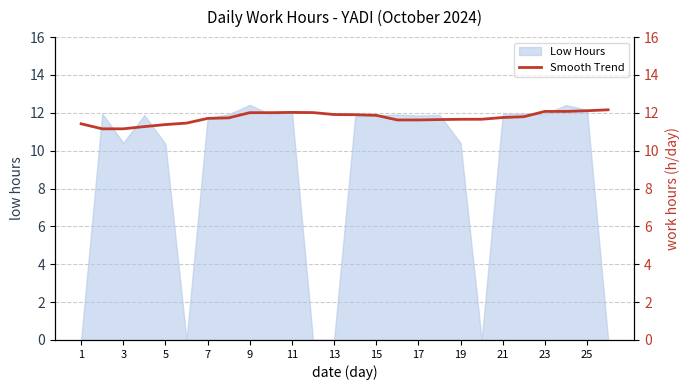

The Low Hours series shows 4.2 at 23. True or false?

False